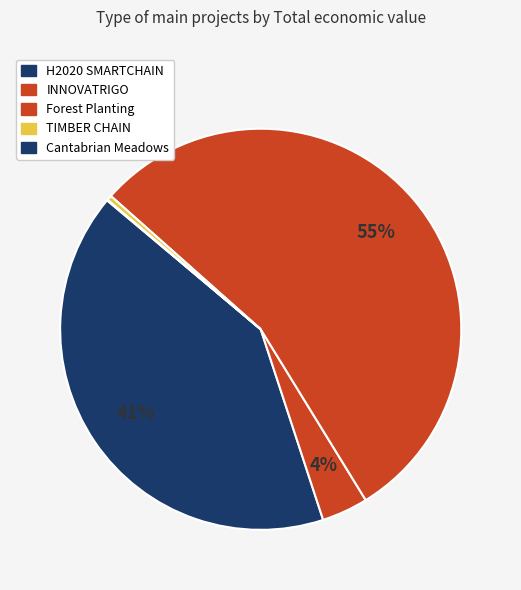

Rank the categories by value from lowest to highest.

Cantabrian Meadows, TIMBER CHAIN, INNOVATRIGO, H2020 SMARTCHAIN, Forest Planting